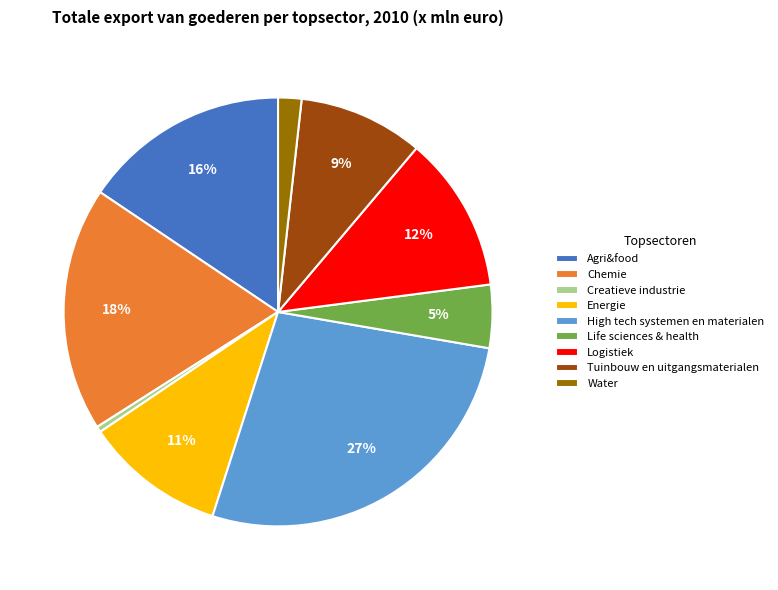

How many slices are in this pie chart?

9